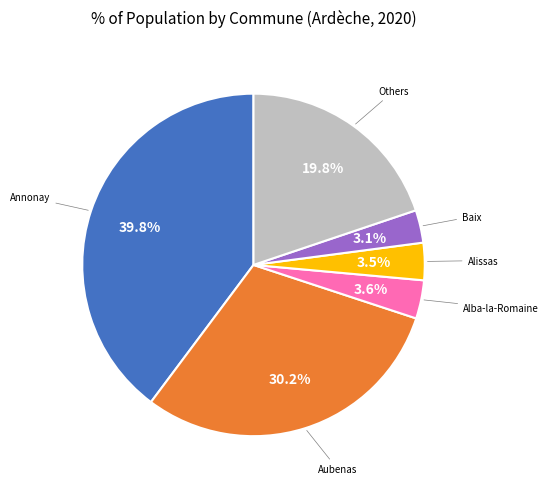

Does any single category account for the majority?

No